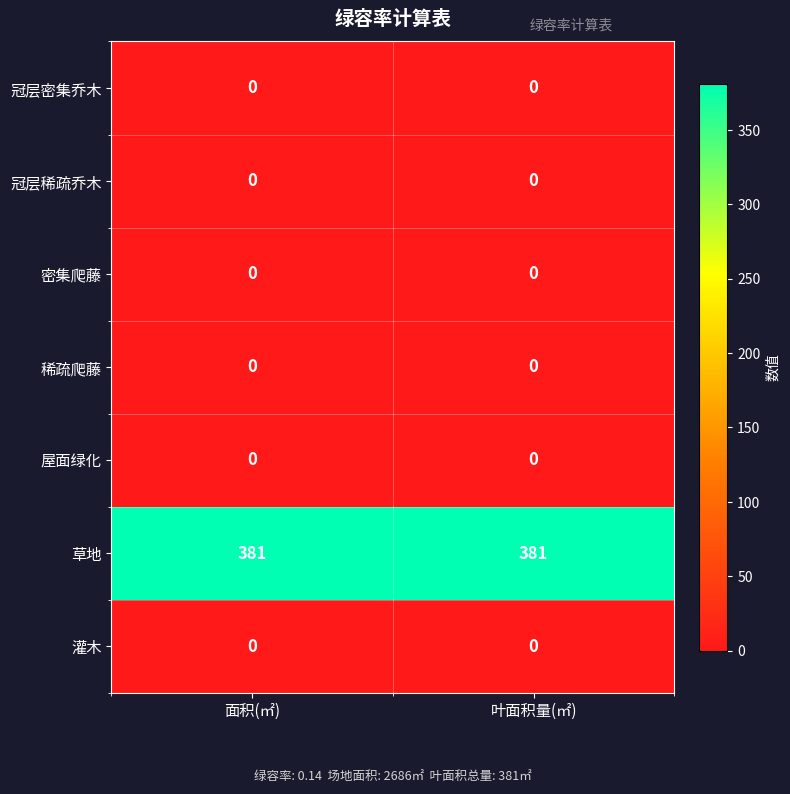

What is the greatest value displayed?

381